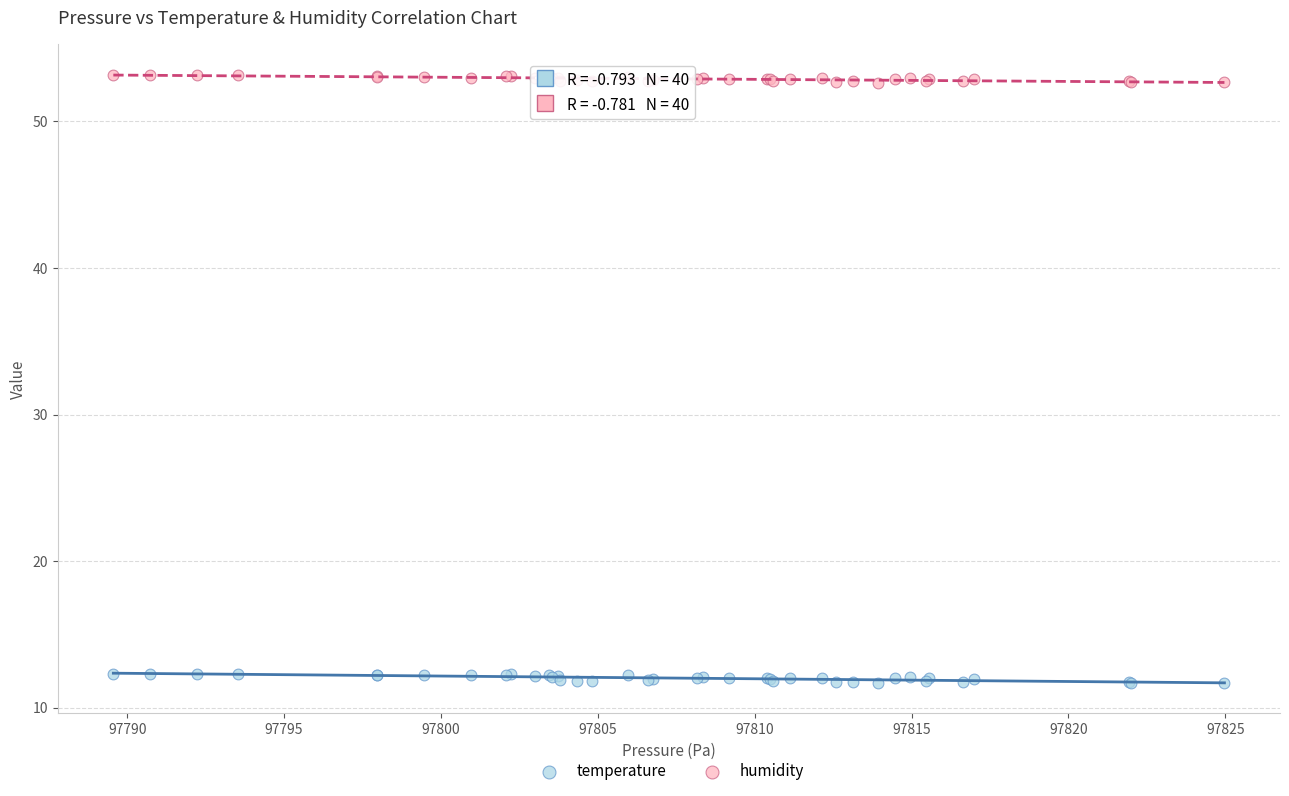

Which series has the largest Y range (max minus min)?

temperature